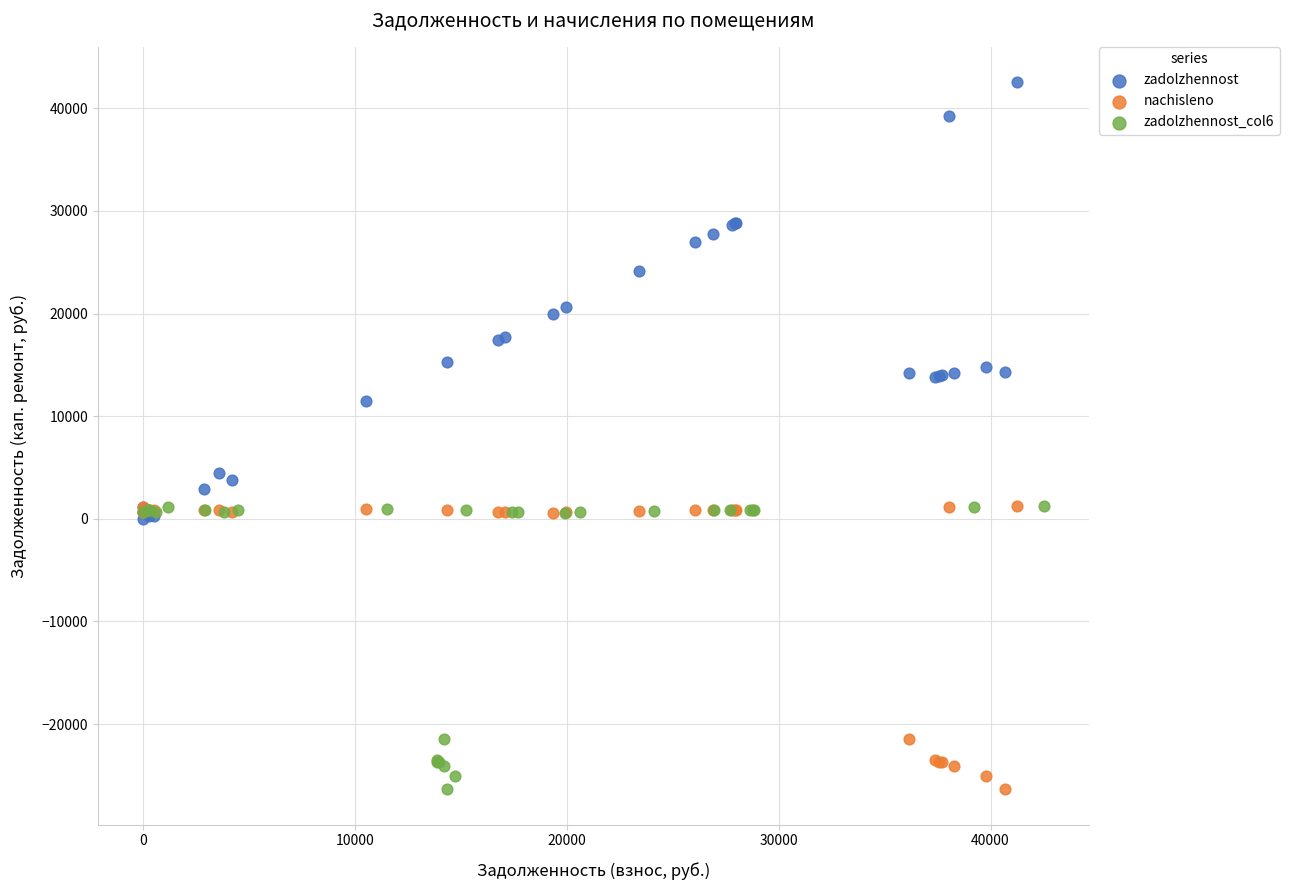

Which series contains the highest Y value?

zadolzhennost